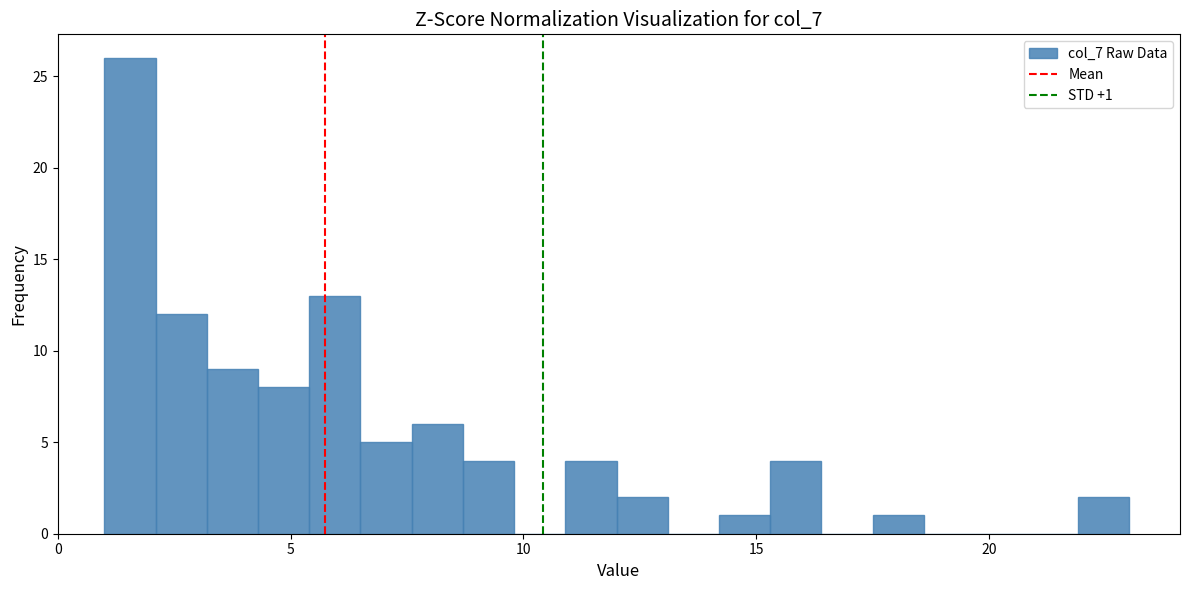

Read against the x-axis, roughly where is the centre of the tallest bar?

1.5